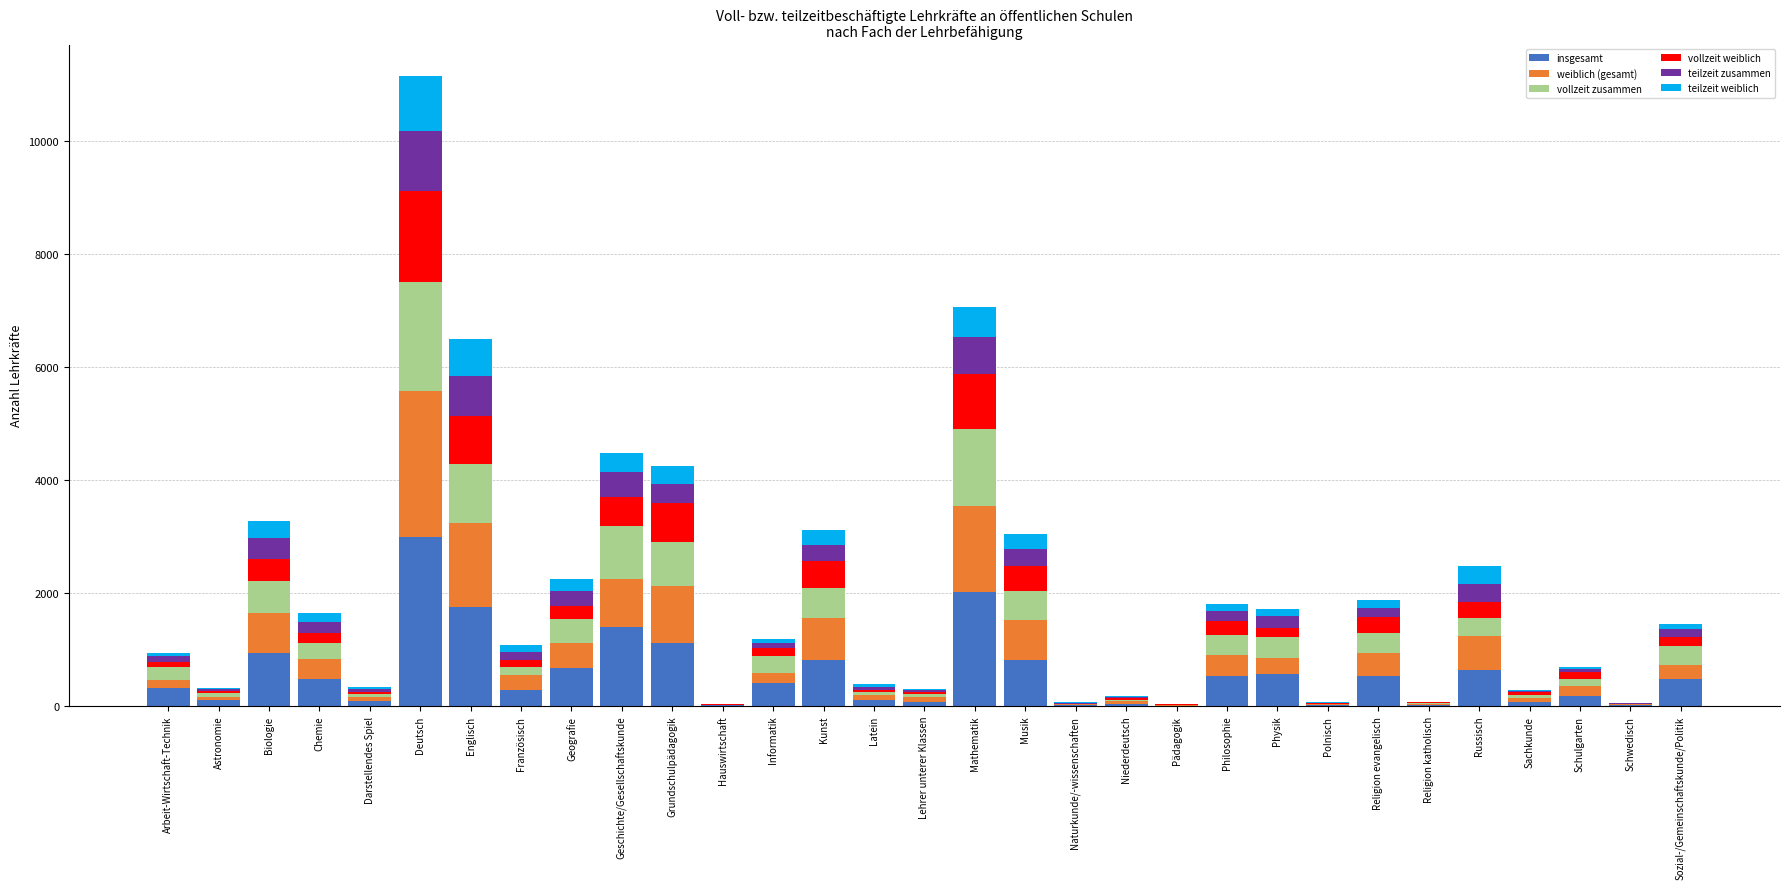

At which label does insgesamt reach its peak?

Deutsch